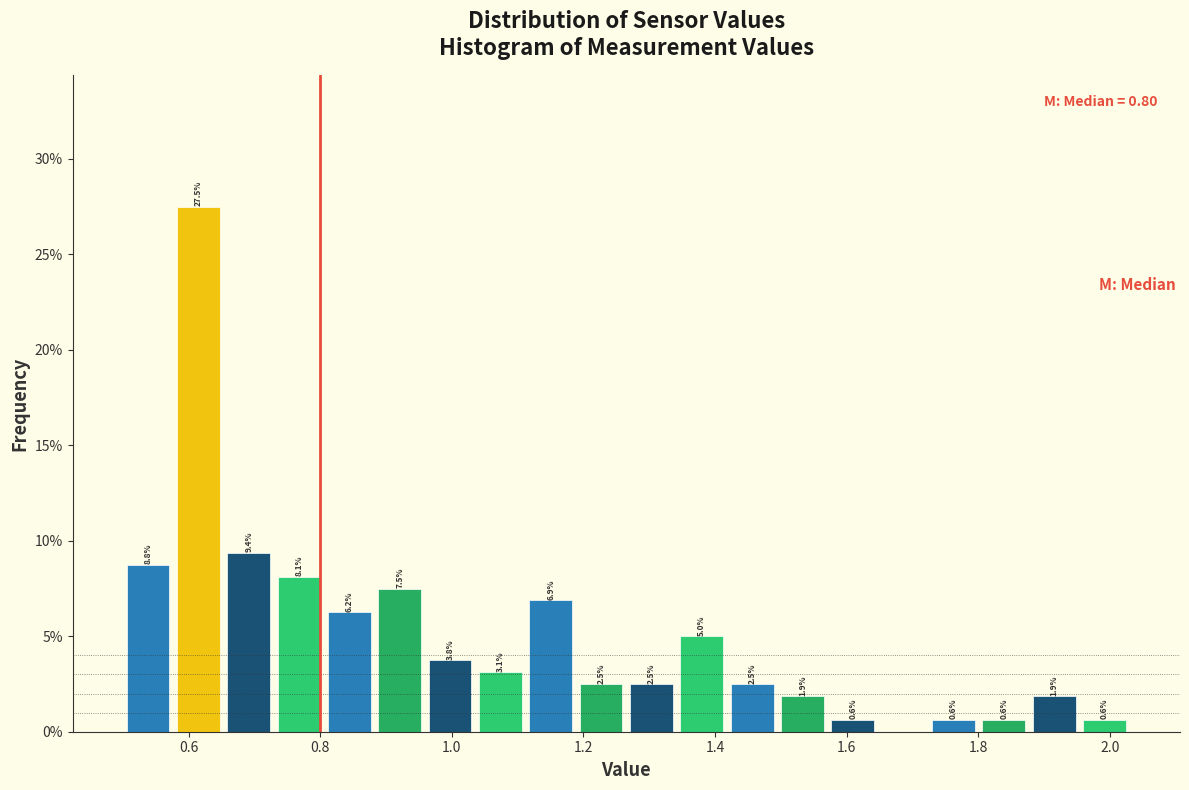

Around what value on the x-axis is the tallest bar? Give the approximate position of its centre, as read against the axis.

0.62